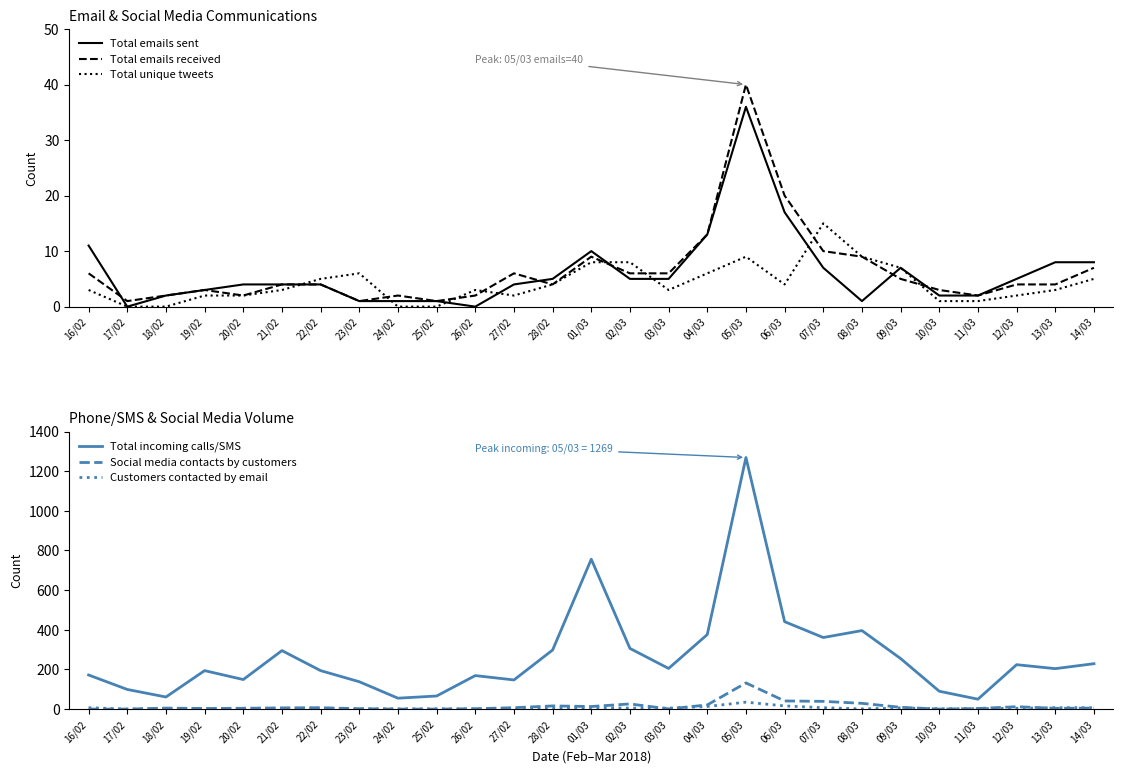

Which has a higher value, 08/03 or 14/03?

14/03